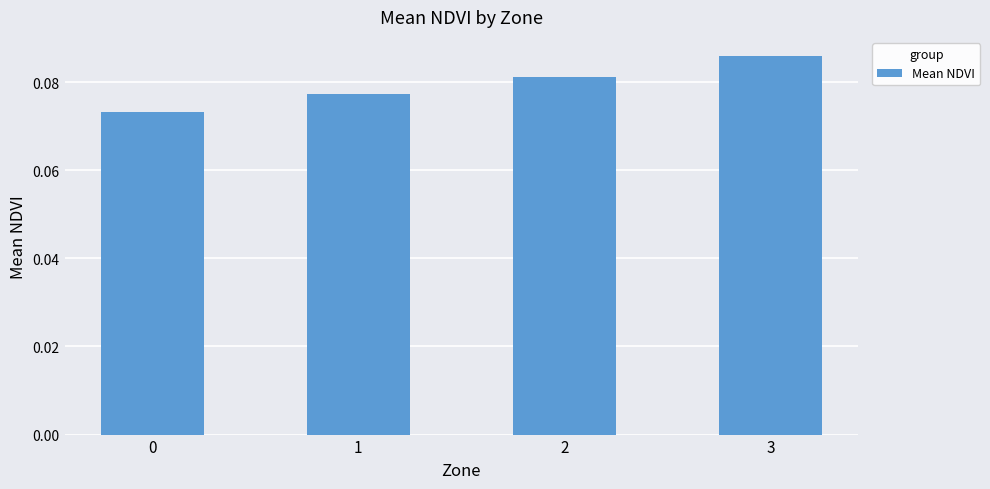

At which category does the chart reach its peak across all series?

3